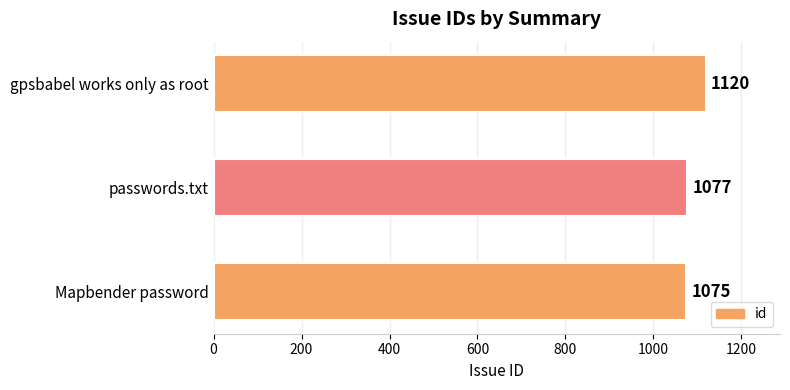

Count the number of data series in this chart.

1